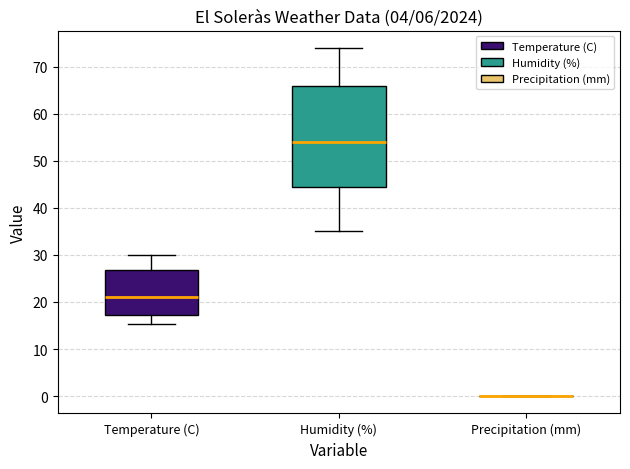

Reading left to right, transcribe this box plot: for each box, give where its median line is, the range the box spans, and where its two whiskers end, as read against the y-axis. The values are not printed on the chart, so give them approximately, as read against the axis.

Temperature (C): median 21, box 17 to 27, whiskers 15 to 30
Humidity (%): median 54, box 45 to 66, whiskers 35 to 74
Precipitation (mm): box collapsed to a line at 0, whiskers 0 to 0